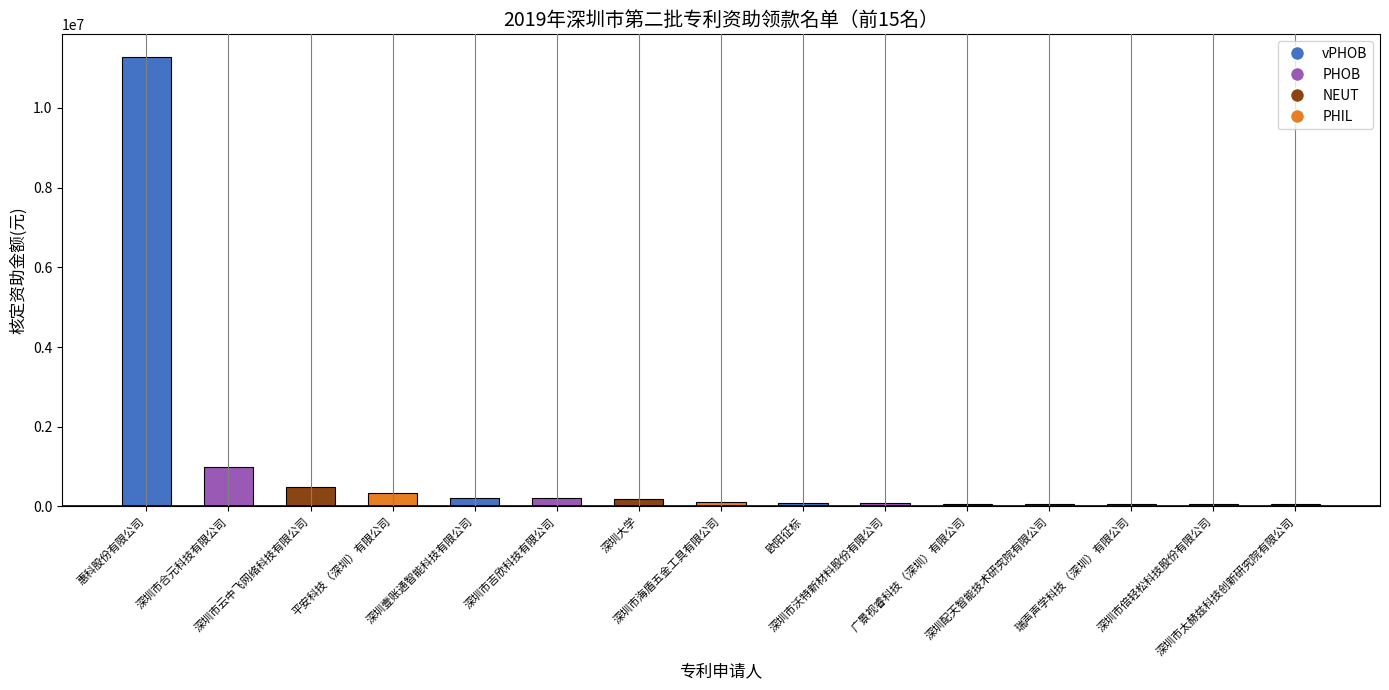

What is the difference between the values at 欧阳征标 and 深圳市海盾五金工具有限公司?

20000